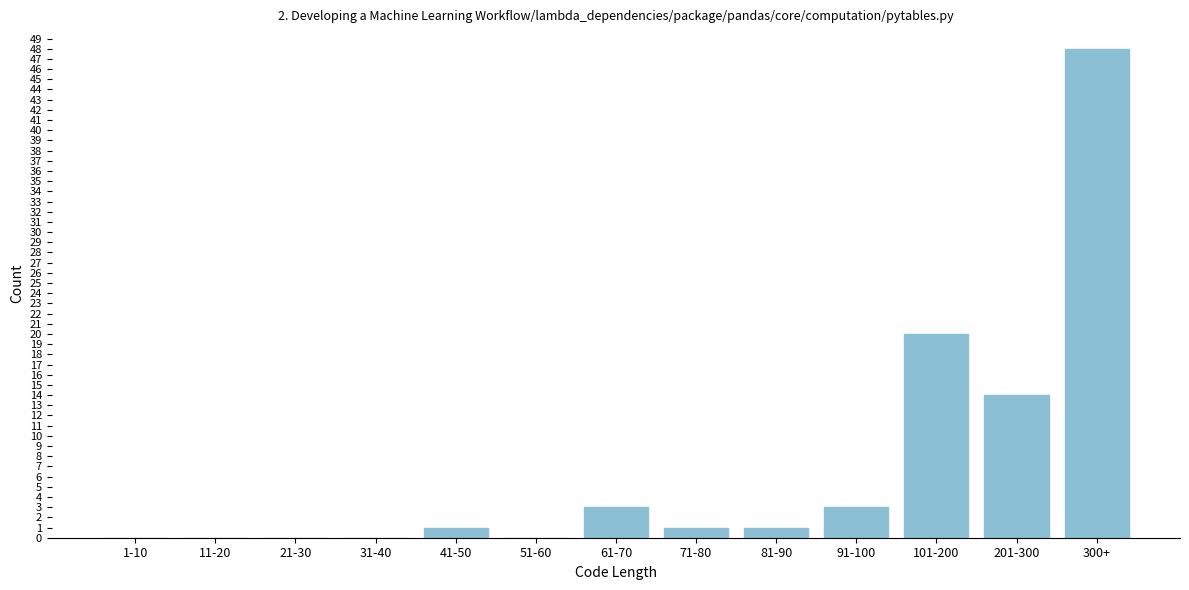

Reading left to right, transcribe all the data shown in this chart.

1-10=0	11-20=0	21-30=0	31-40=0	41-50=1	51-60=0	61-70=3	71-80=1	81-90=1	91-100=3	101-200=20	201-300=14	300+=48